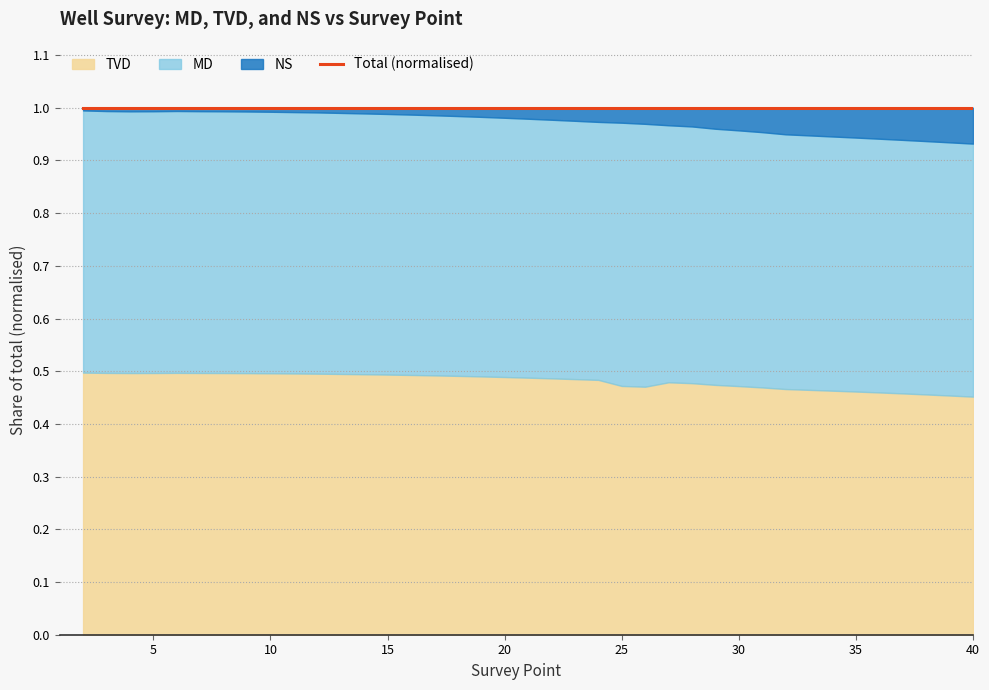

How many values are above zero?

39